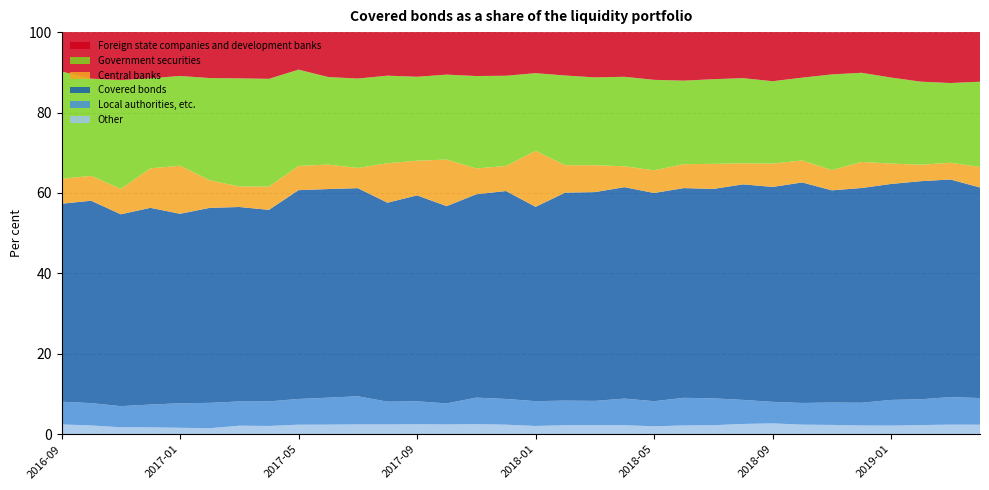

Reading left to right, transcribe all the data shown in this chart.

Other: 2.4	2.2	1.7	1.7	1.6	1.5	2.1	2.0	2.4	2.4	2.5	2.4	2.5	2.4	2.5	2.4	2.0	2.2	2.3	2.2	2.0	2.2	2.2	2.5	2.7	2.4	2.3	2.2	2.1	2.3	2.4	2.4
Local authorities, etc.: 5.7	5.6	5.3	5.7	6.1	6.3	6.0	6.1	6.4	6.7	7.0	5.7	5.7	5.2	6.6	6.4	6.2	6.1	6.0	6.6	6.2	6.9	6.7	6.0	5.4	5.4	5.6	5.7	6.4	6.4	6.8	6.6
Covered bonds: 49.2	50.3	47.7	48.9	47.1	48.5	48.4	47.6	51.9	51.9	51.8	49.5	51.2	49.0	50.6	51.7	48.3	51.7	51.9	52.6	51.8	52.2	52.1	53.6	53.5	54.8	52.8	53.4	53.7	54.2	54.1	52.4
Central banks: 6.2	6.2	6.3	9.8	12.0	6.9	5.1	5.8	6.0	6.1	5.0	9.8	8.6	11.6	6.4	6.2	13.9	6.8	6.7	5.2	5.6	5.9	6.2	5.2	5.8	5.5	5.0	6.5	5.1	4.1	4.2	5.1
Government securities: 26.7	24.2	27.0	22.4	22.3	25.4	26.9	26.8	24.0	21.8	22.2	21.8	20.9	21.1	23.0	22.4	19.3	22.3	21.8	22.3	22.5	20.8	21.1	21.2	20.5	20.6	23.8	22.2	21.4	20.7	19.8	21.2
Foreign state companies and development banks: 9.8	11.6	11.9	11.5	10.9	11.4	11.5	11.6	9.3	11.2	11.6	10.8	11.1	10.6	10.9	10.8	10.2	10.8	11.3	11.1	11.9	12.1	11.7	11.5	12.2	11.3	10.5	10.1	11.3	12.3	12.7	12.3